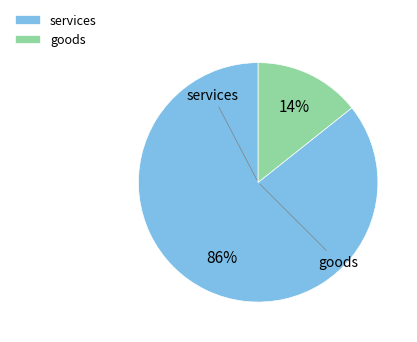

Rank the categories by value from highest to lowest.

services, goods